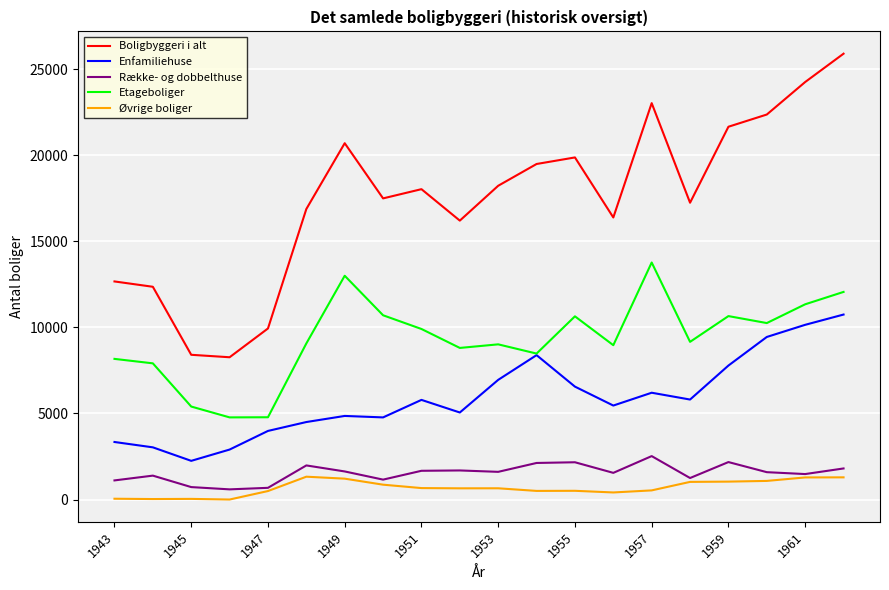

Which series has the largest total across all categories?

Boligbyggeri i alt